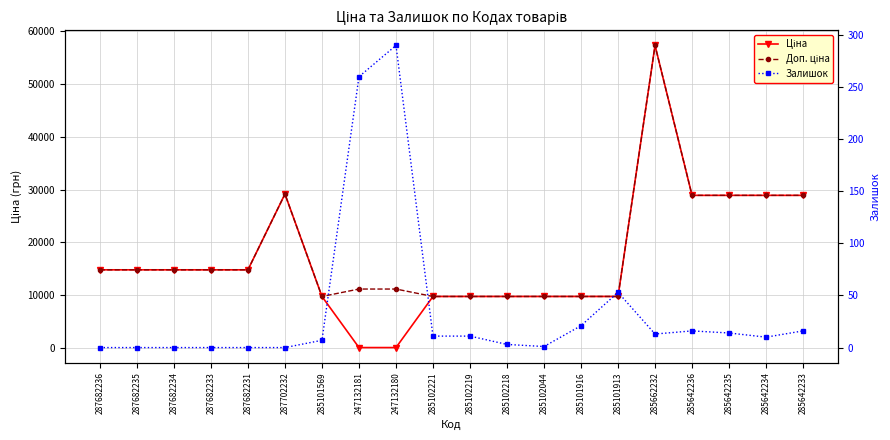

At how many categories does at least one series exceed 53868?

1